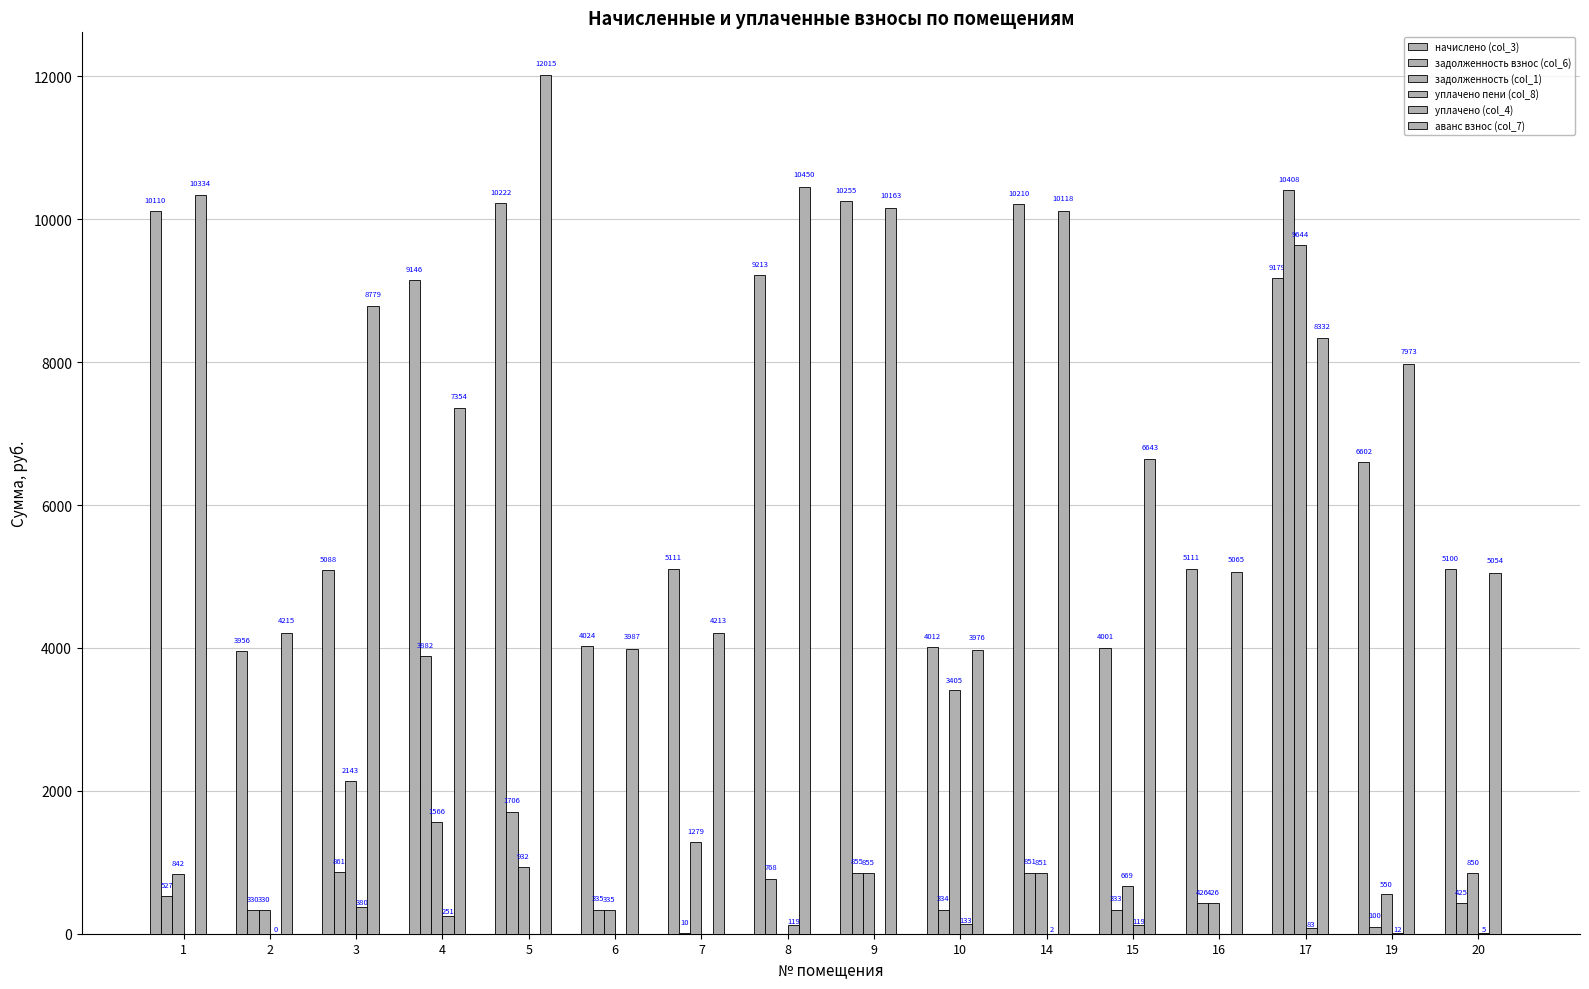

How many values in the начислено (col_3) series exceed 6601?

8